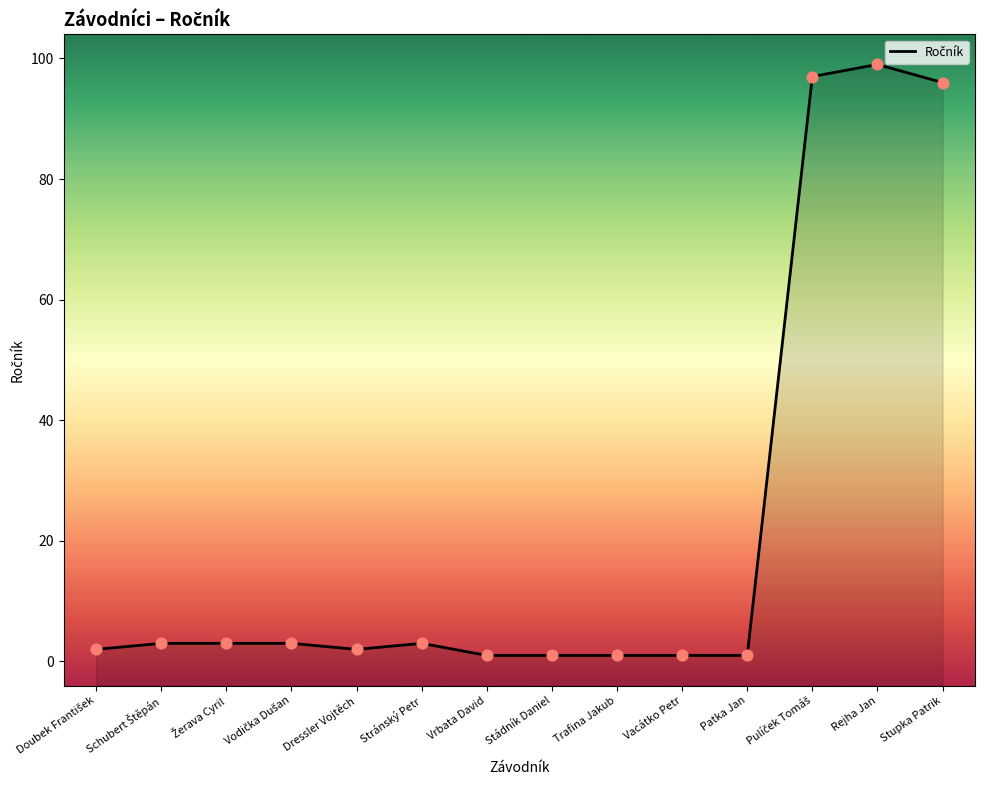

What is the ratio of the value at Doubek František to the value at Vacátko Petr?

2.0